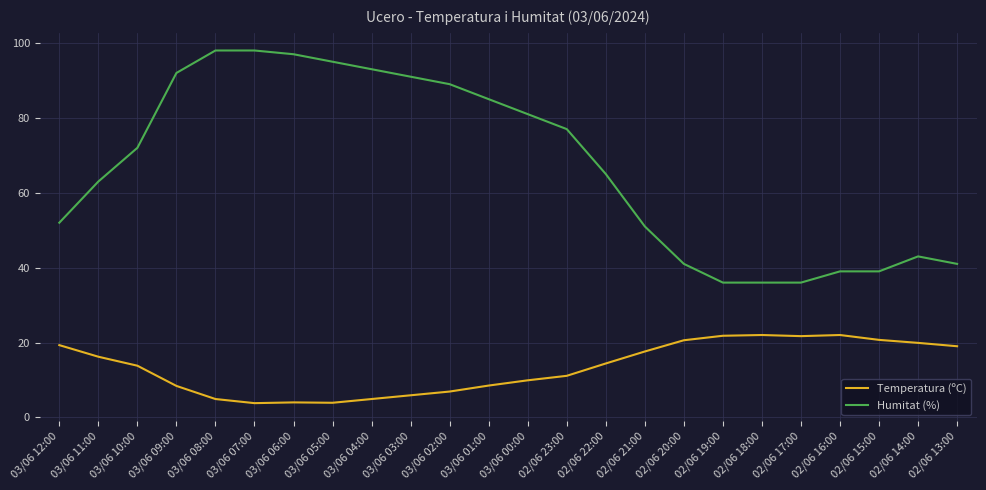

Is it true that Humitat (%) equals 52.0 at 03/06 12:00?

True